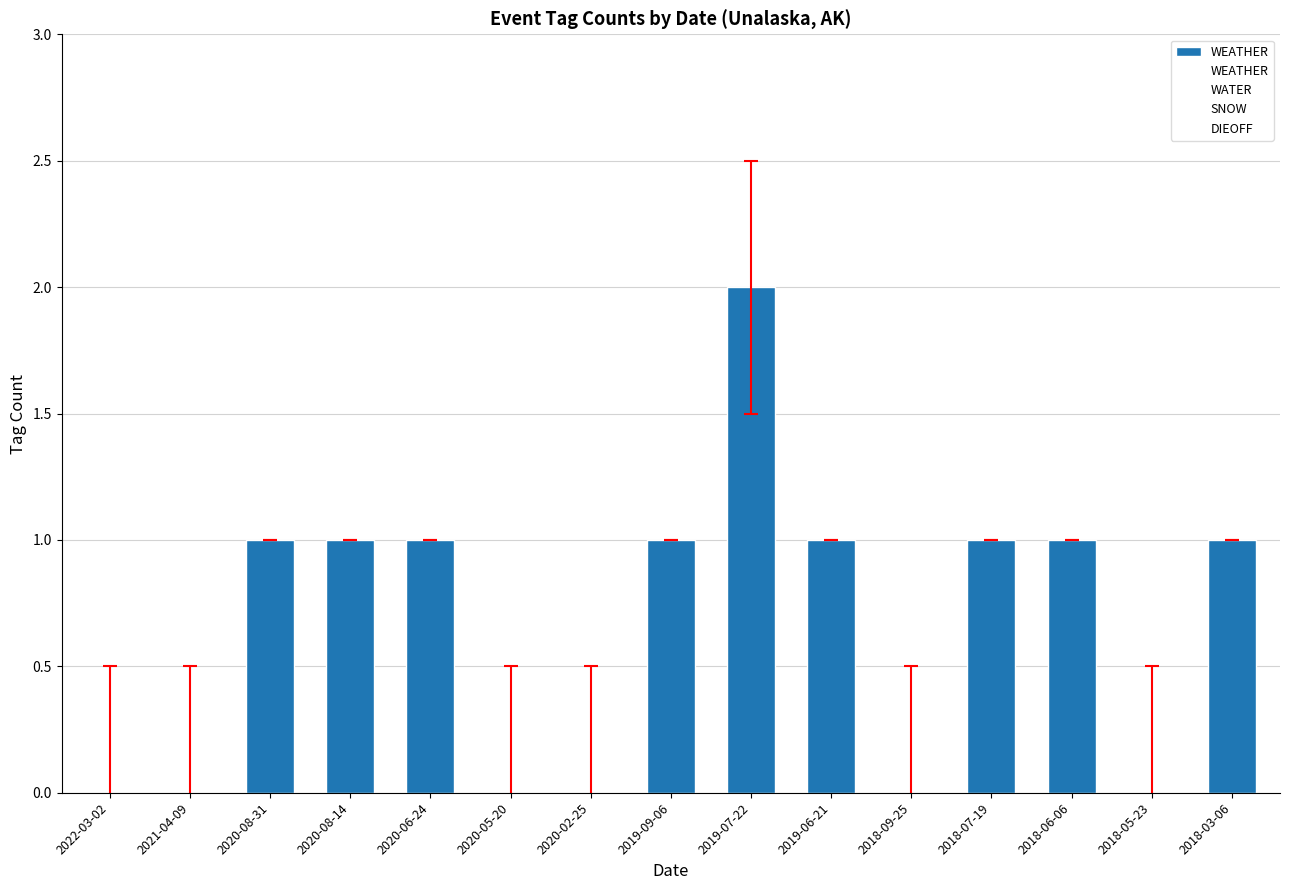

Are the bars horizontal?

No